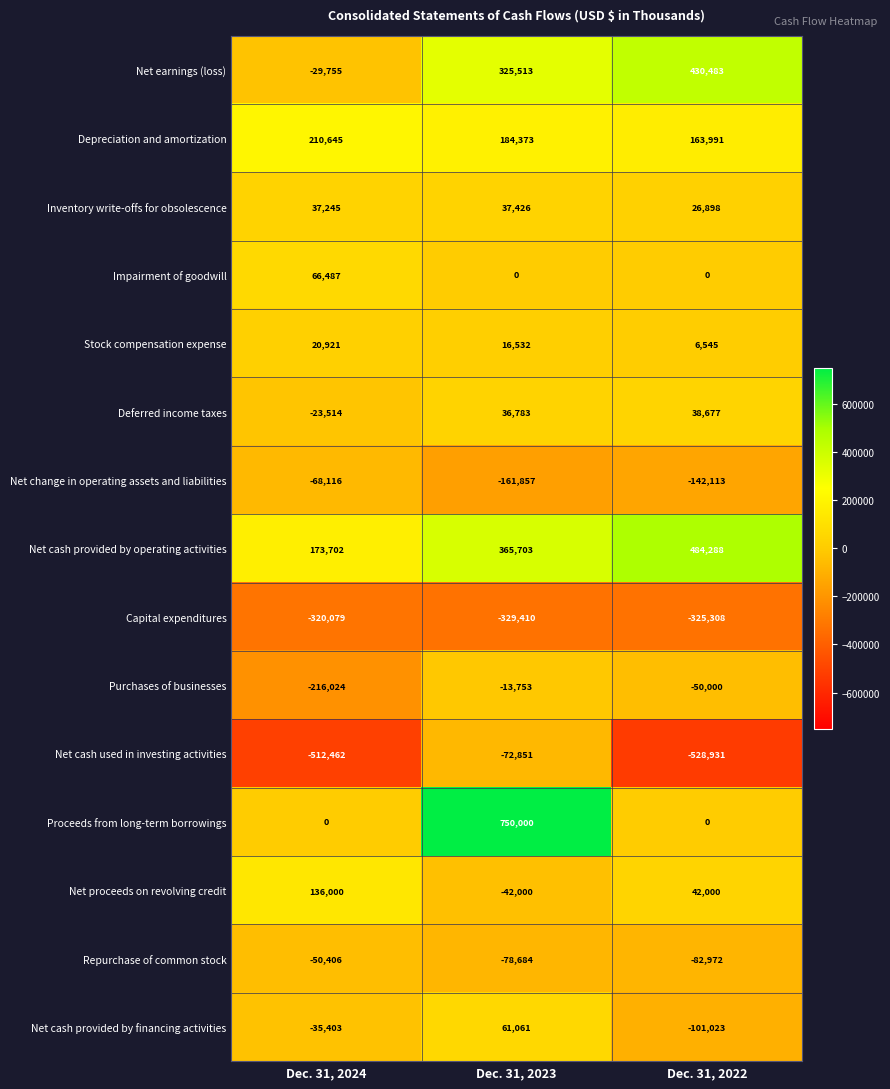

Rank the series by their maximum value, from highest to lowest.

Proceeds from long-term borrowings, Net cash provided by operating activities, Net earnings (loss), Depreciation and amortization, Net proceeds on revolving credit, Impairment of goodwill, Net cash provided by financing activities, Deferred income taxes, Inventory write-offs for obsolescence, Stock compensation expense, Purchases of businesses, Repurchase of common stock, Net change in operating assets and liabilities, Net cash used in investing activities, Capital expenditures